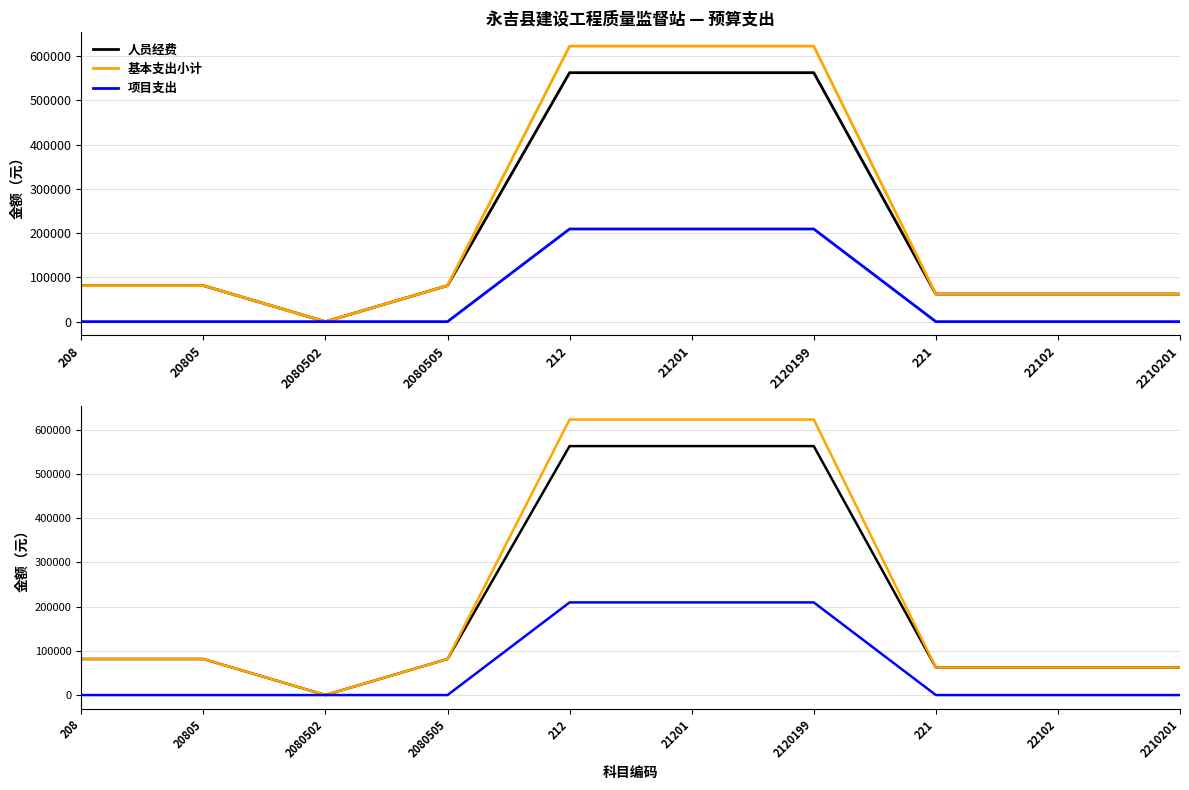

True or false: 人员经费 has a value of 171911.9 at 2120199.

False